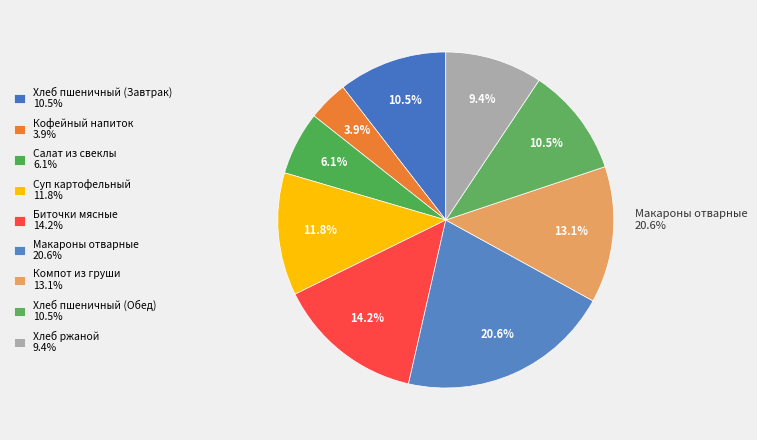

Is it true that Хлеб ржаной is 9% of the pie?

True